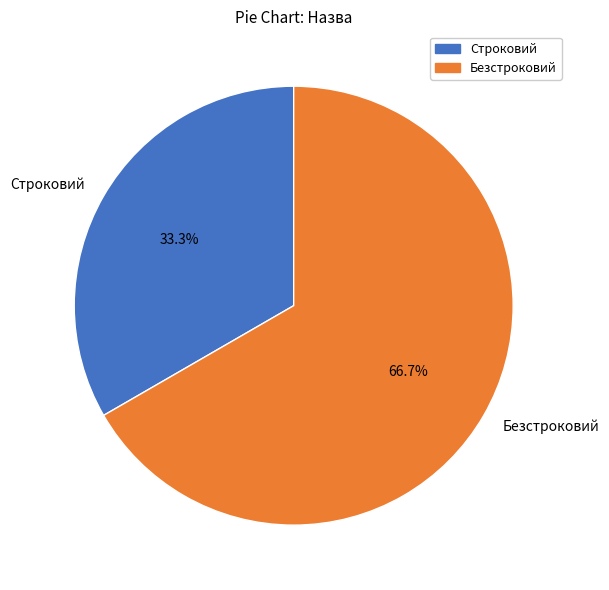

Rank the categories by value from highest to lowest.

Безстроковий, Строковий